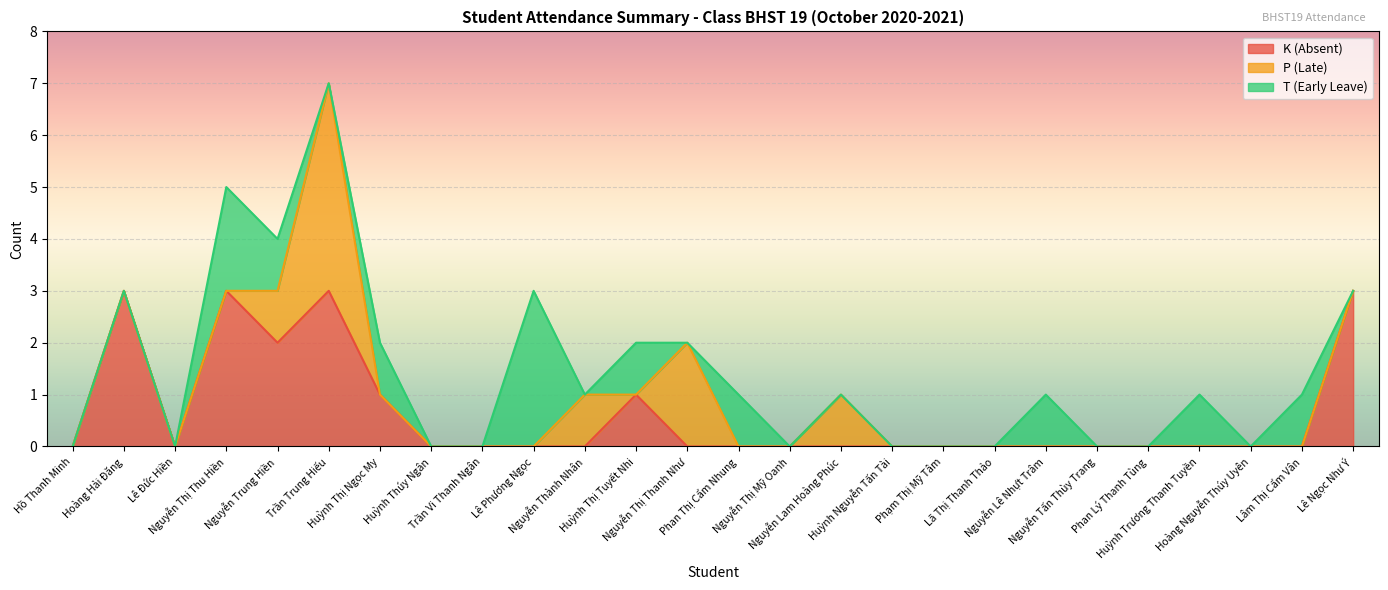

True or false: K (Absent) has more than 0 points higher than both neighbors.

True